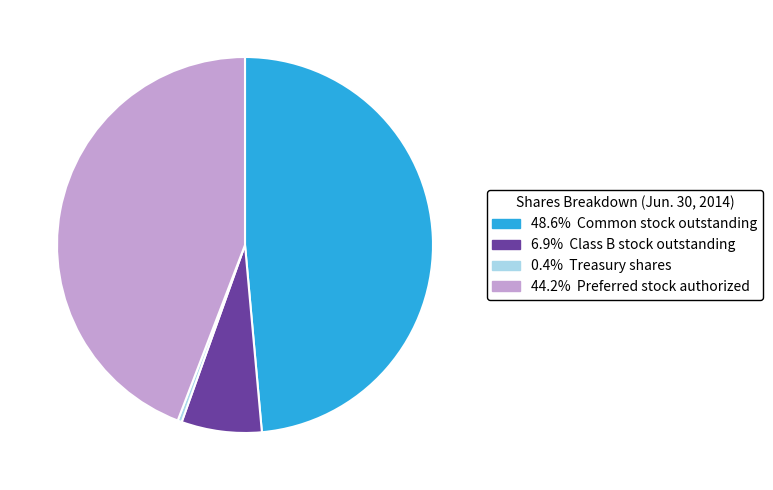

Is there a majority slice in this chart?

No